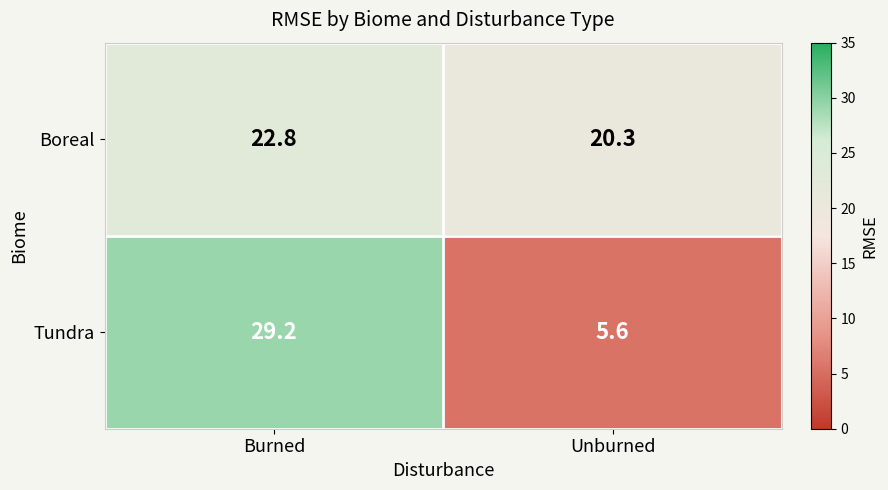

Which series has the largest total across all categories?

Boreal